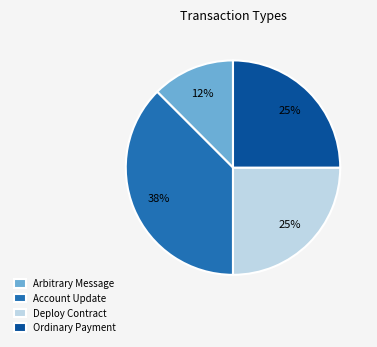

To the nearest percent, what portion does Ordinary Payment represent?

25%